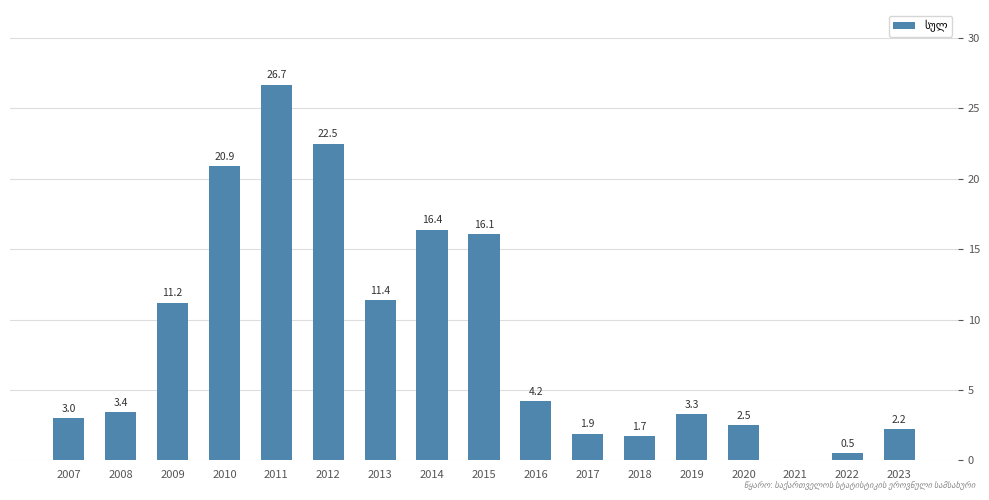

What is the ratio of the value at 2013 to the value at 2015?

0.7